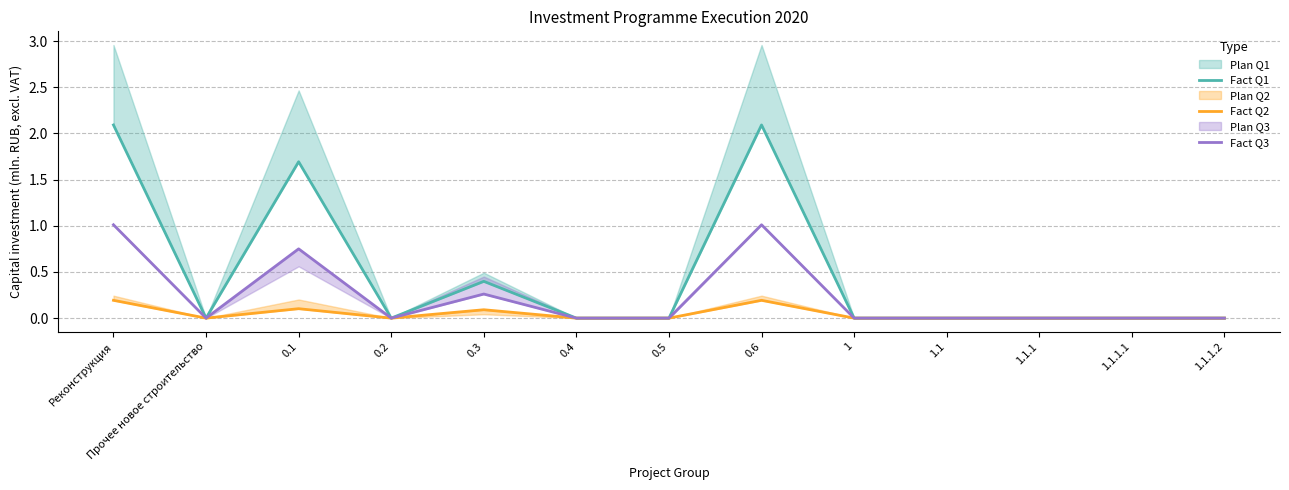

What is the value of the Fact Q2 point at the 3rd from the left?

0.1